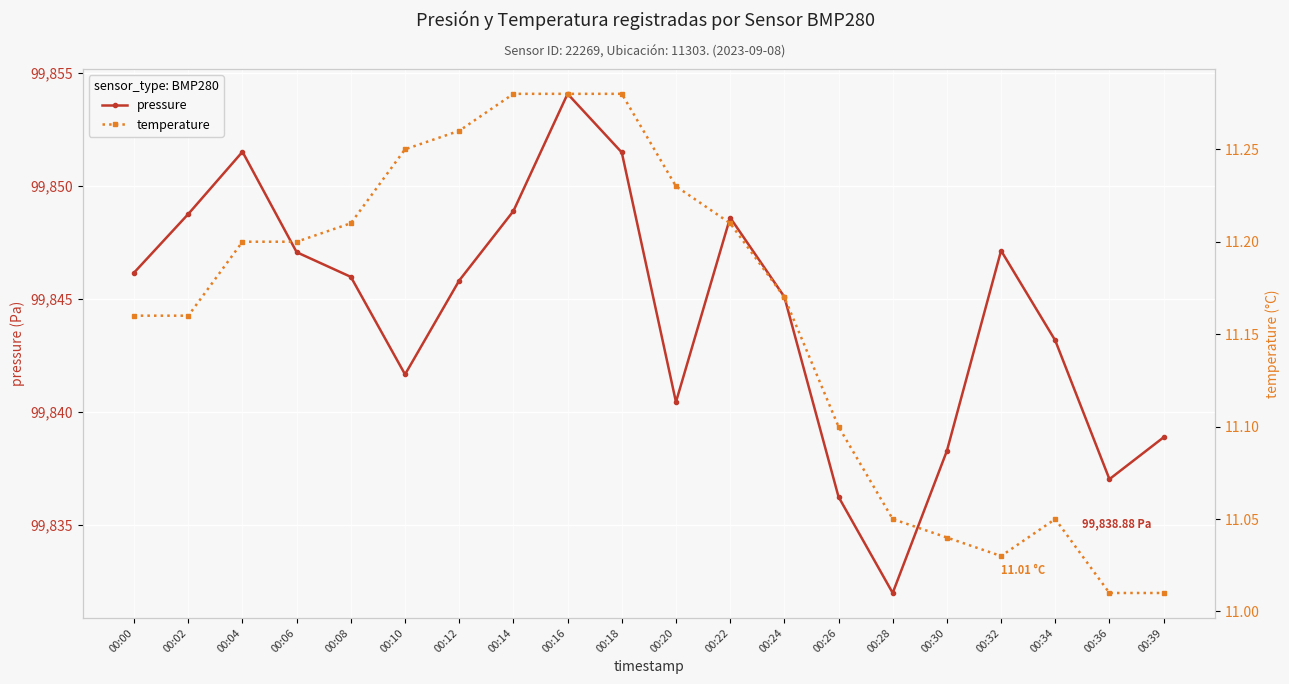

True or false: temperature and pressure cross at least once.

False